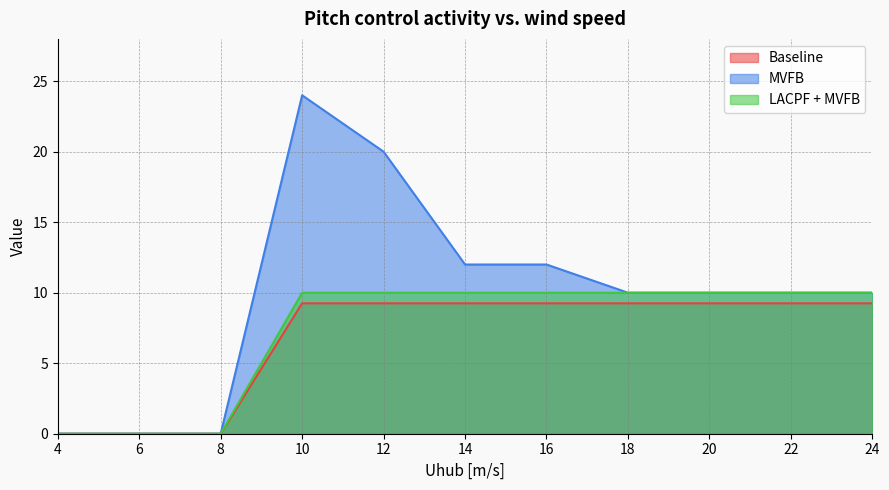

Reading right to left, what are all the values shown in this chart?

Baseline: 24=9.2	22=9.2	20=9.2	18=9.2	16=9.2	14=9.2	12=9.2	10=9.2	8=0.0	6=0.0	4=0.0
MVFB: 24=10.0	22=10.0	20=10.0	18=10.0	16=12.0	14=12.0	12=20.0	10=24.0	8=0.0	6=0.0	4=0.0
LACPF + MVFB: 24=10.0	22=10.0	20=10.0	18=10.0	16=10.0	14=10.0	12=10.0	10=10.0	8=0.0	6=0.0	4=0.0